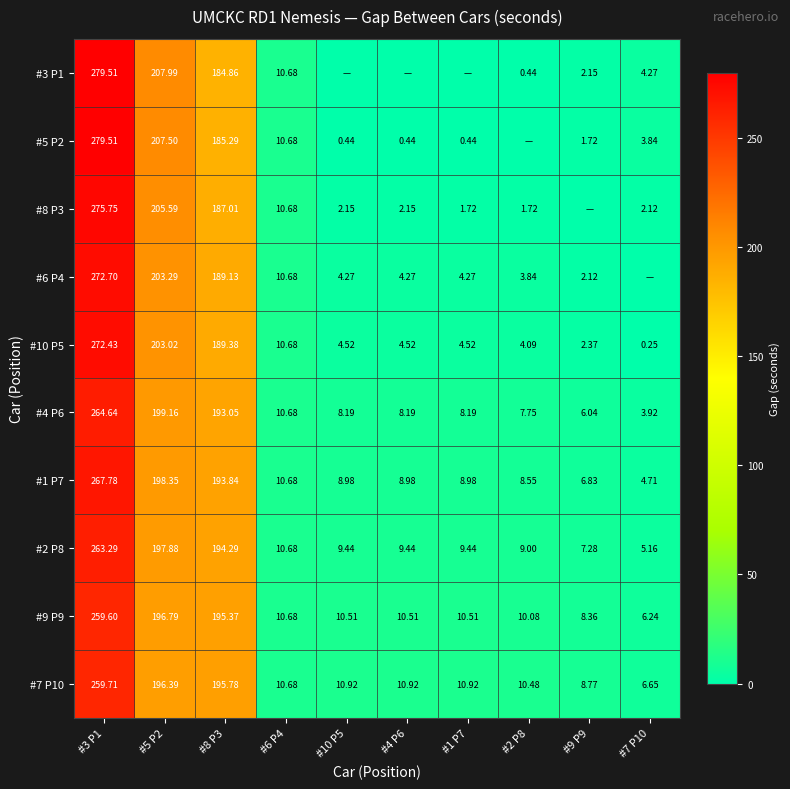

At which category is the sum across all series the highest?

#3 P1